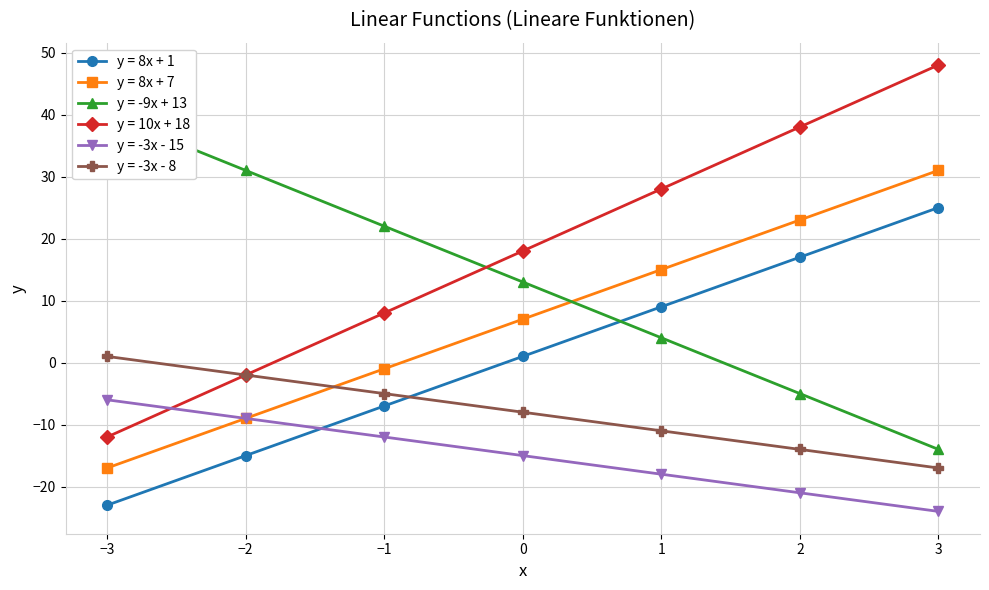

Reading left to right, what are all the values shown in this chart?

y = 8x + 1: -23	-15	-7	1	9	17	25
y = 8x + 7: -17	-9	-1	7	15	23	31
y = -9x + 13: 40	31	22	13	4	-5	-14
y = 10x + 18: -12	-2	8	18	28	38	48
y = -3x - 15: -6	-9	-12	-15	-18	-21	-24
y = -3x - 8: 1	-2	-5	-8	-11	-14	-17